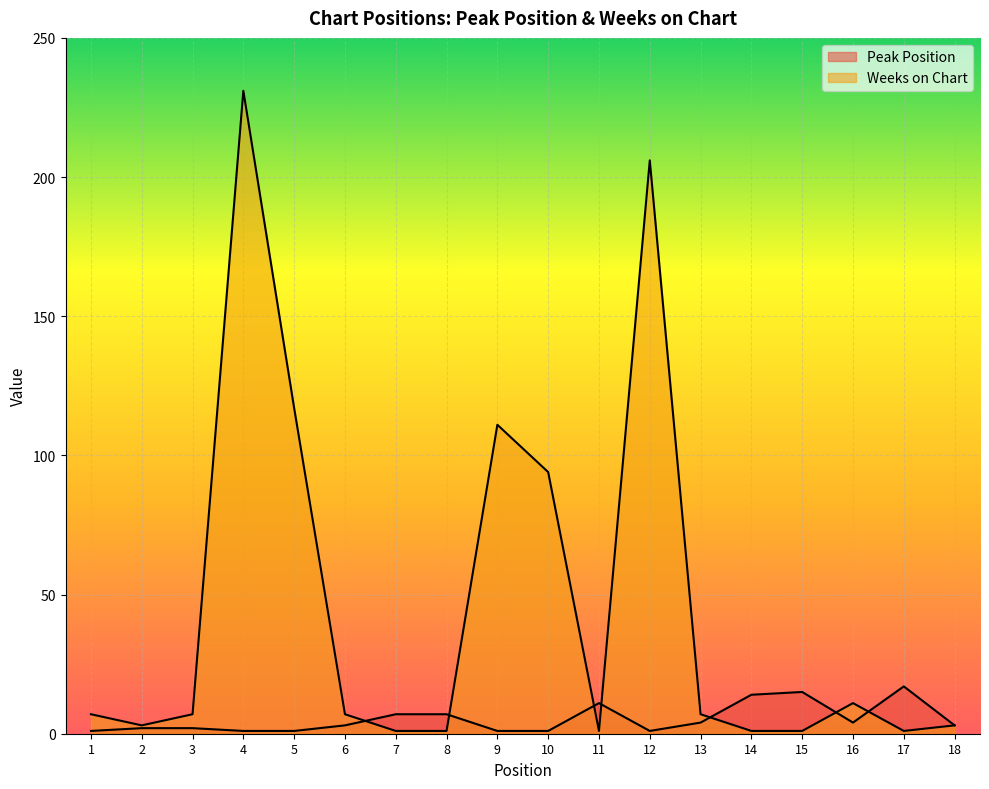

How many data points in Peak Position are above 3?

8